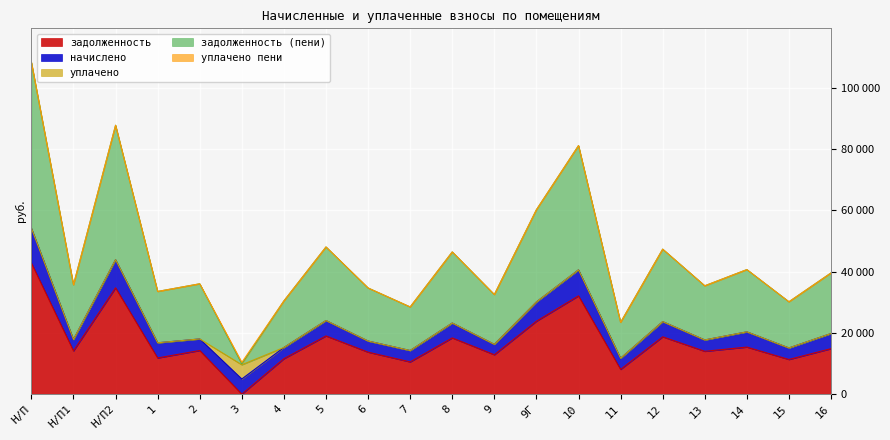

Rank the series by their maximum value, from lowest to highest.

уплачено пени, уплачено, начислено, задолженность, задолженность (пени)